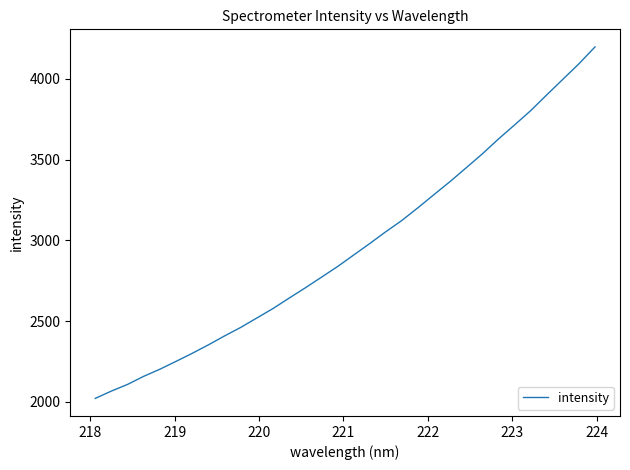

What is the difference between the maximum and minimum values?

2176.5